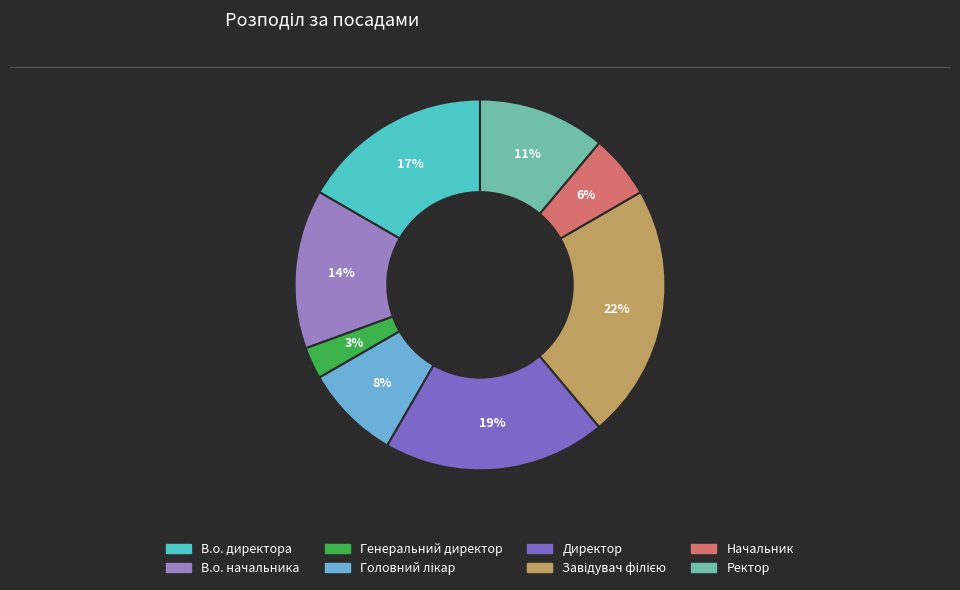

Does any single category account for the majority?

No